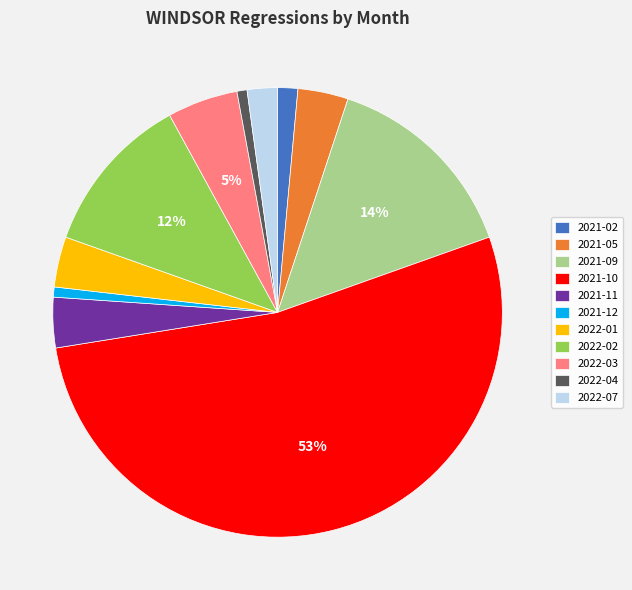

To the nearest percent, what percentage of the pie is 2022-03?

5%